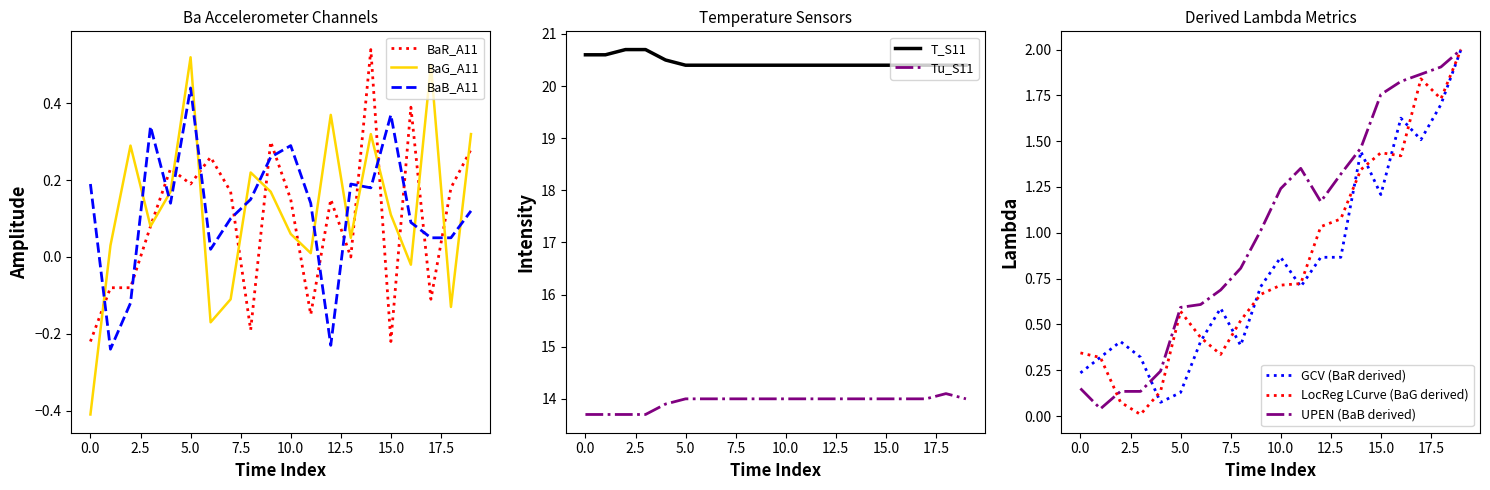

The BaG_A11 series shows 0.0 at 06:11. True or false?

True